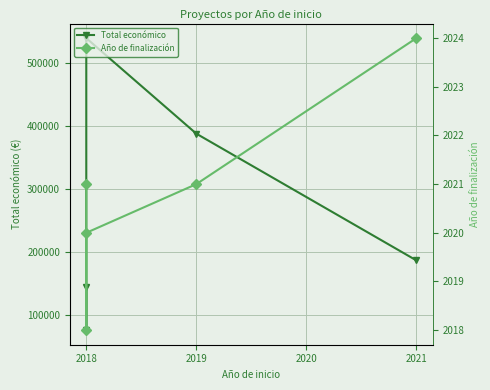

True or false: Total económico and Año de finalización intersect in this chart.

False